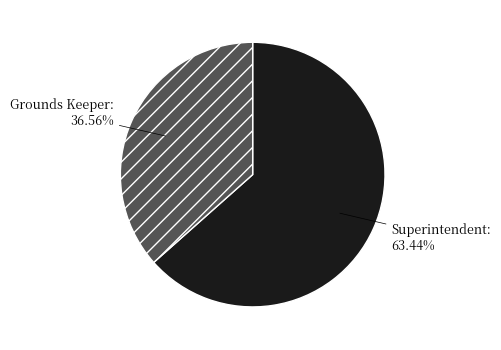

To the nearest percent, what is the combined percentage of Superintendent and Grounds Keeper?

100%